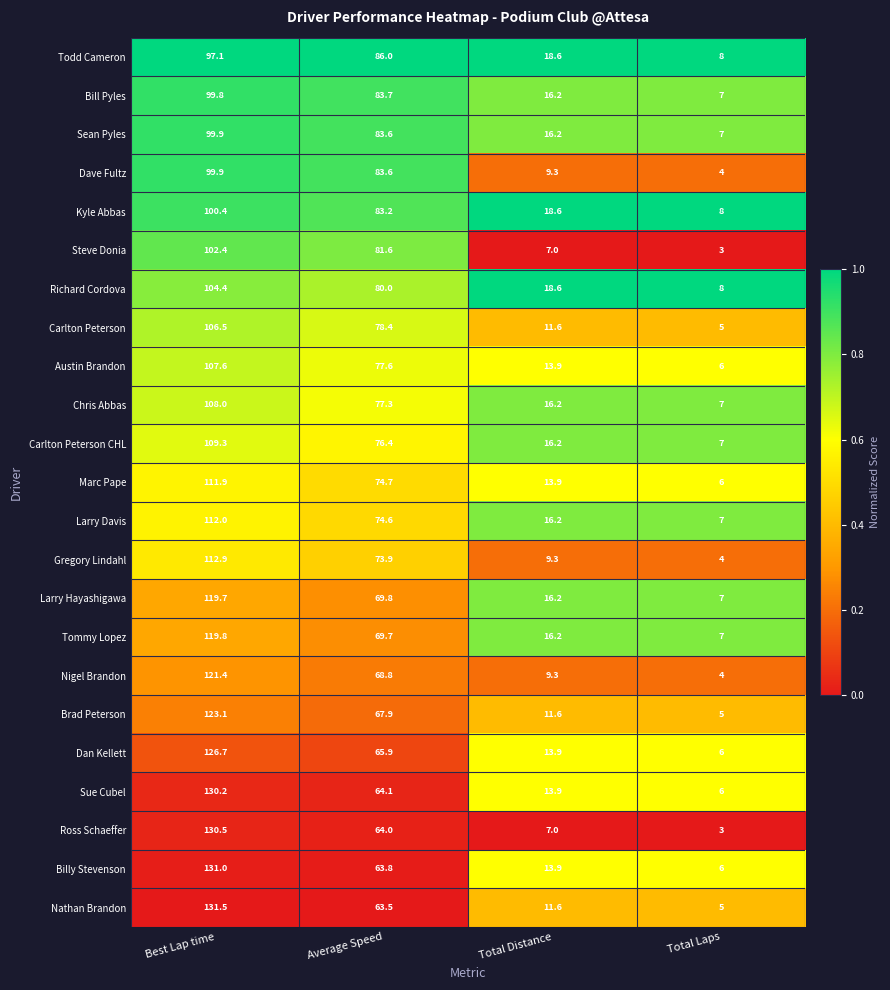

What is the difference between the maximum and minimum values in the Dan Kellett series?

120.7